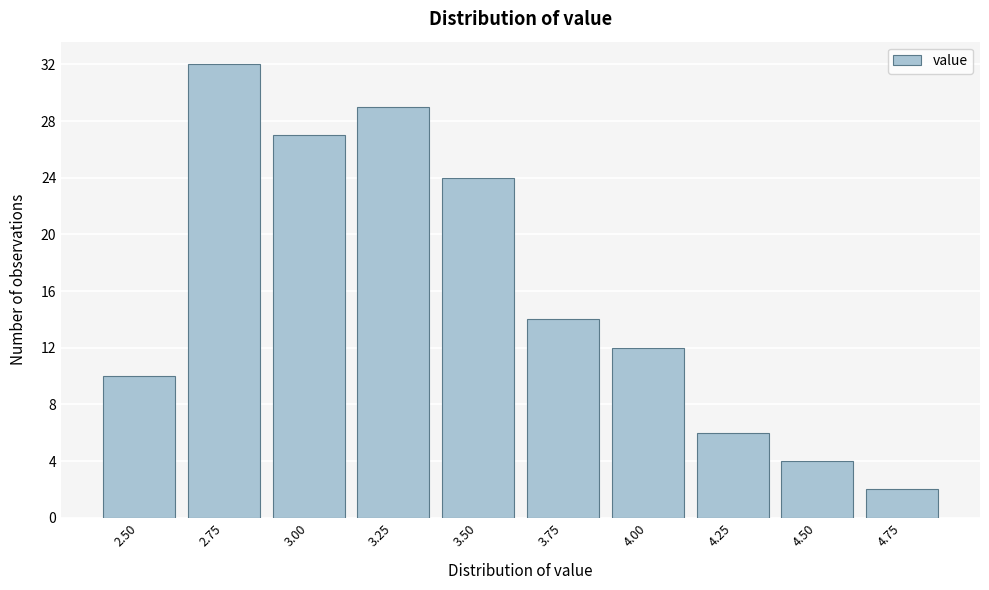

Reading left to right, list all the values displayed in this chart.

10	32	27	29	24	14	12	6	4	2